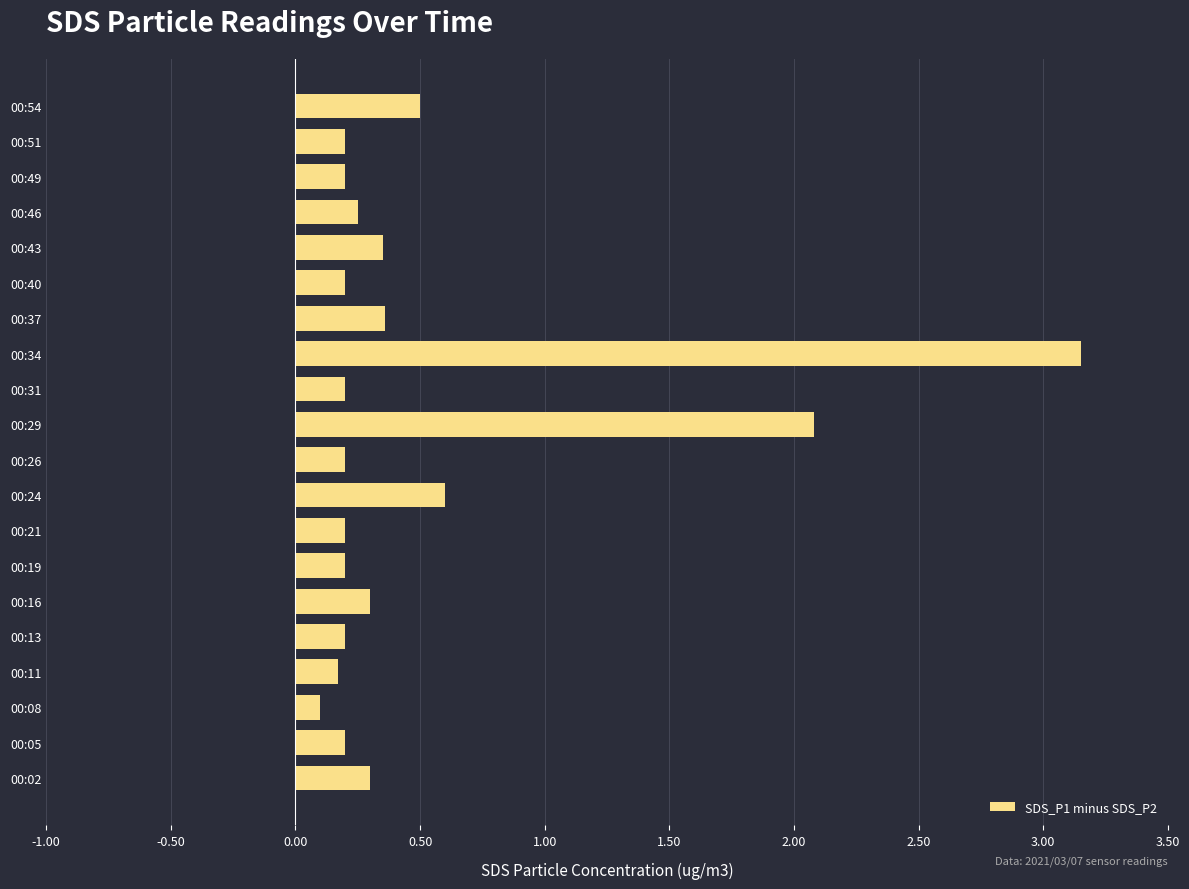

Are the bars grouped side by side (vs. stacked)?

No